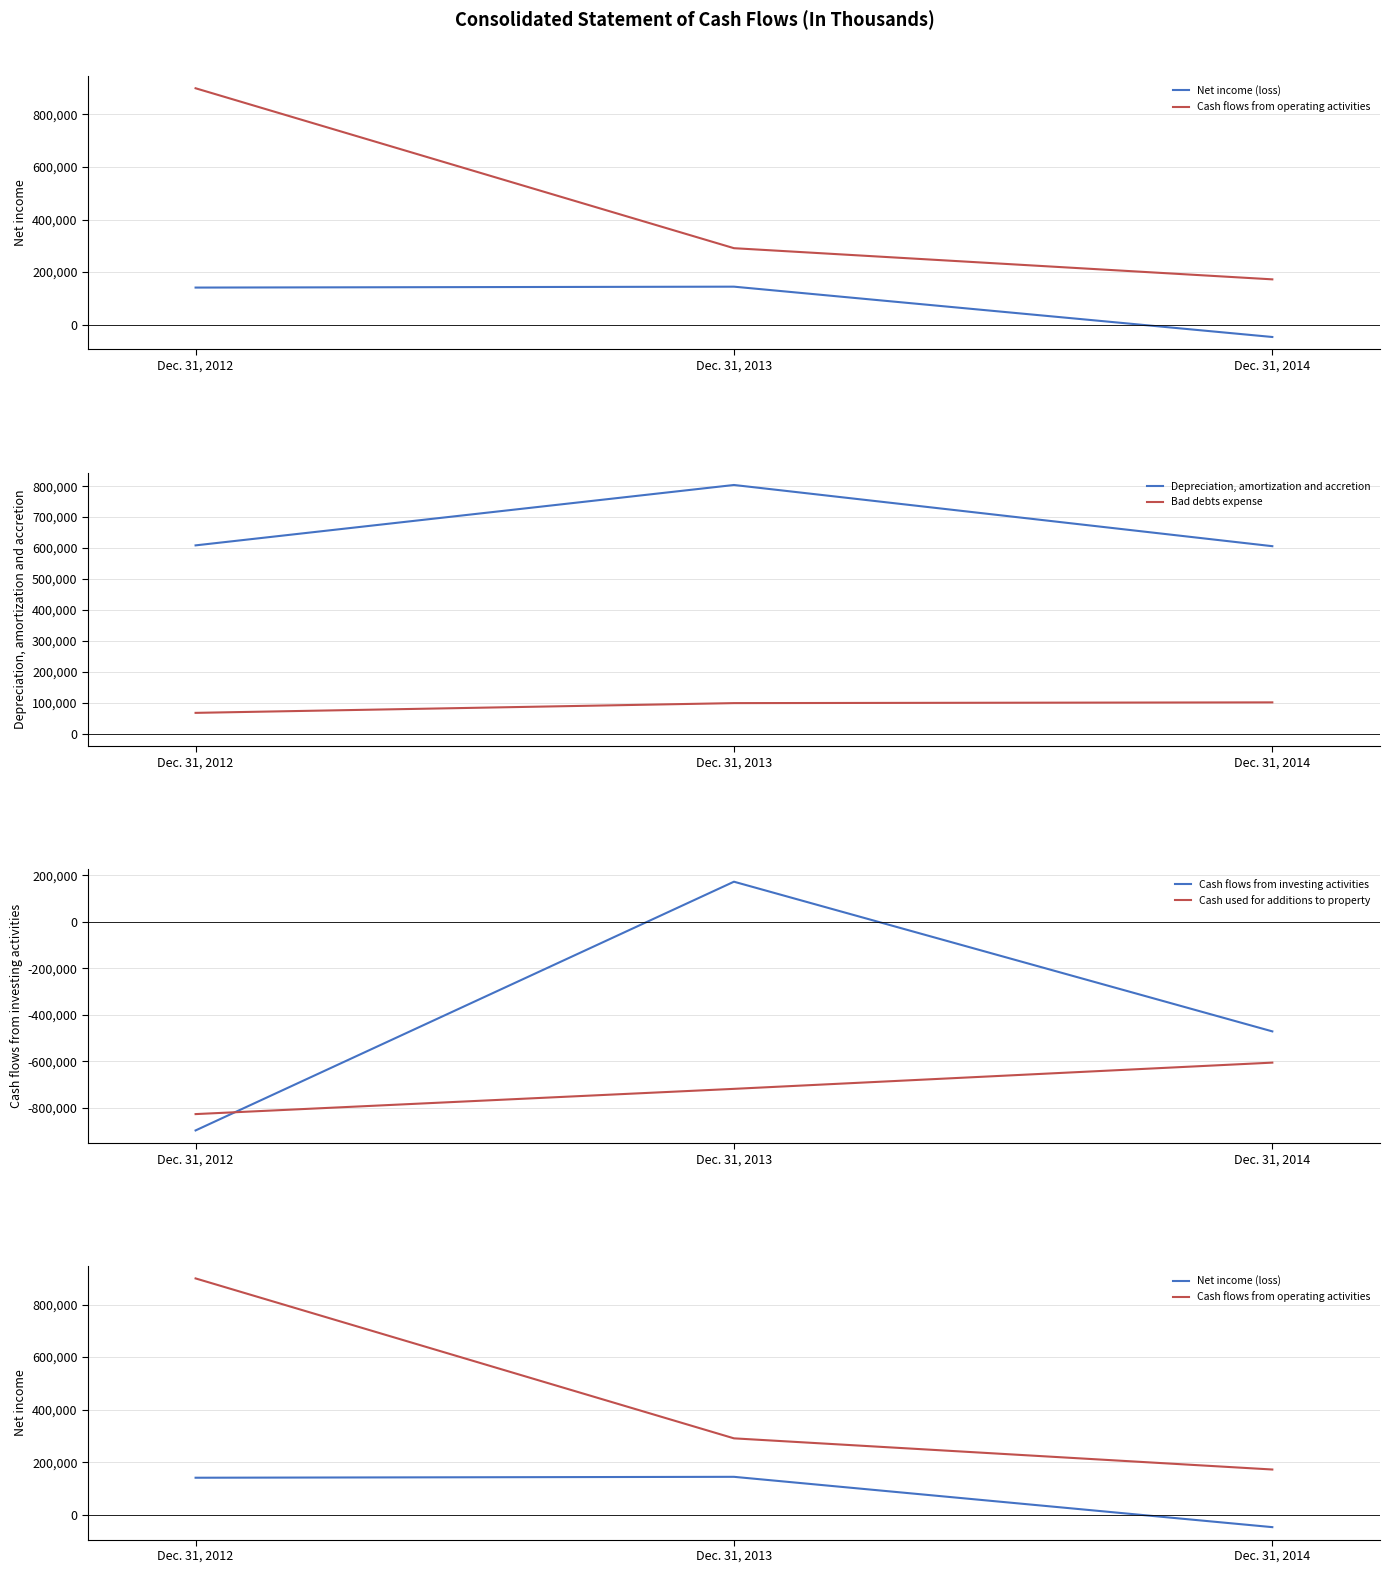

Reading right to left, list all the values displayed in this chart.

Net income (loss): Dec. 31, 2014=-46922	Dec. 31, 2013=144522	Dec. 31, 2012=141076
Cash flows from operating activities: Dec. 31, 2014=172342	Dec. 31, 2013=290897	Dec. 31, 2012=899291
Depreciation, amortization and accretion: Dec. 31, 2014=605997	Dec. 31, 2013=803781	Dec. 31, 2012=608633
Bad debts expense: Dec. 31, 2014=101282	Dec. 31, 2013=98864	Dec. 31, 2012=67372
Cash flows from investing activities: Dec. 31, 2014=-470772	Dec. 31, 2013=172749	Dec. 31, 2012=-896611
Cash used for additions to property: Dec. 31, 2014=-605083	Dec. 31, 2013=-717862	Dec. 31, 2012=-826400